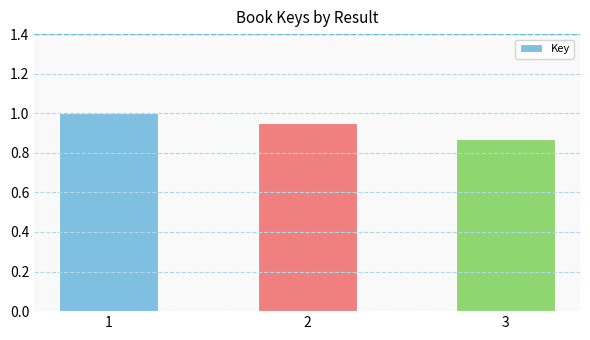

At which category does the chart reach its peak across all series?

1